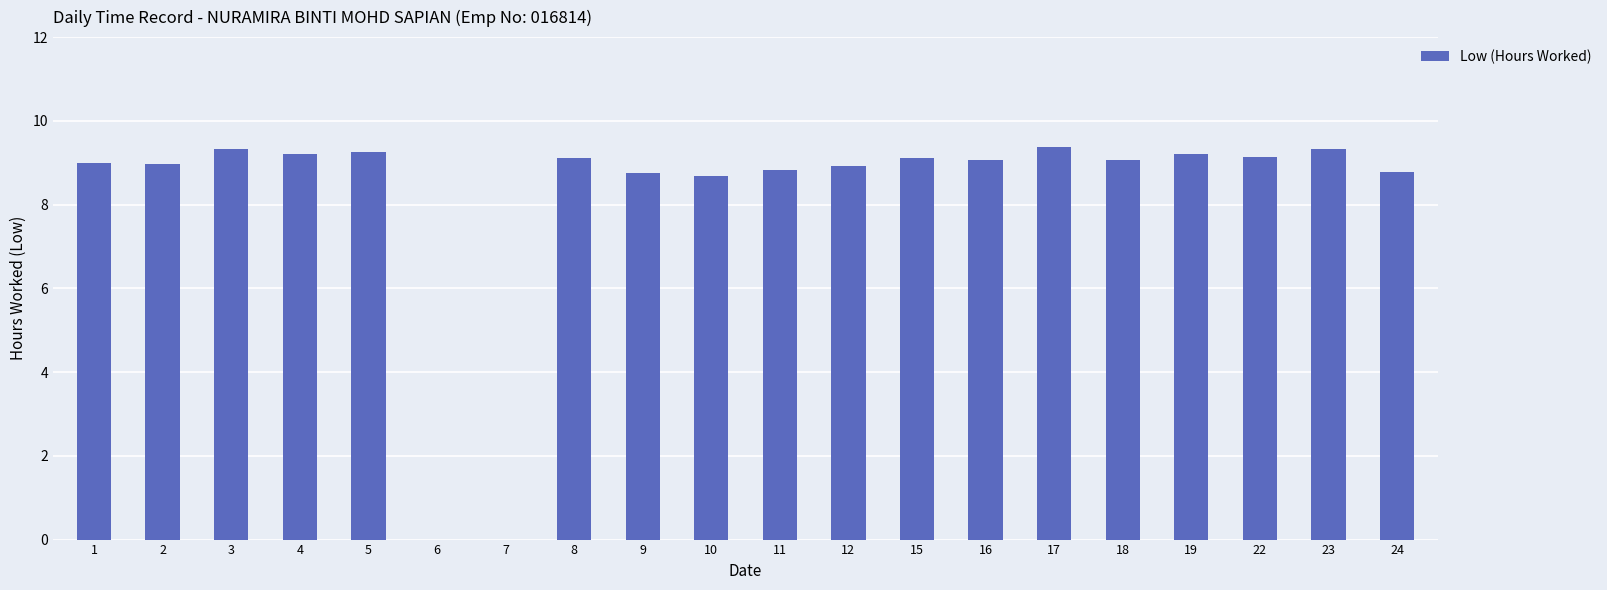

What is the greatest value displayed?

9.4